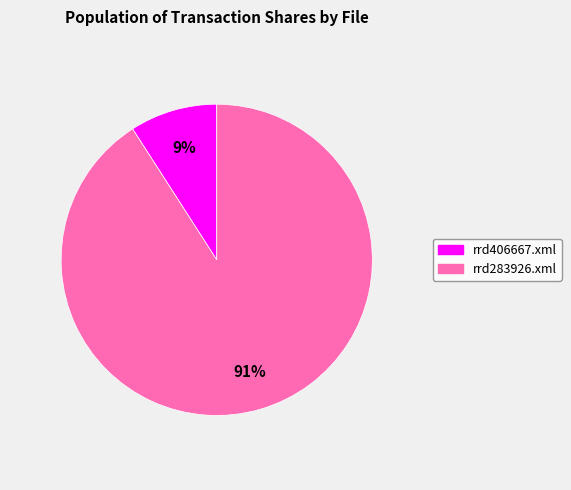

Is the sum of rrd406667.xml and rrd283926.xml greater than half?

Yes